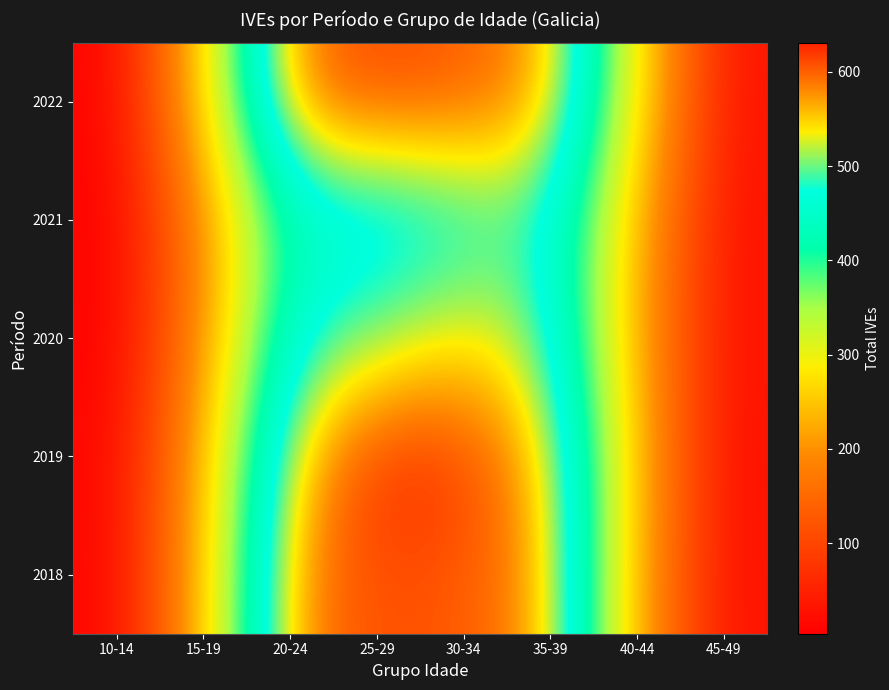

What is the difference between the highest and lowest values at 10-14?

6